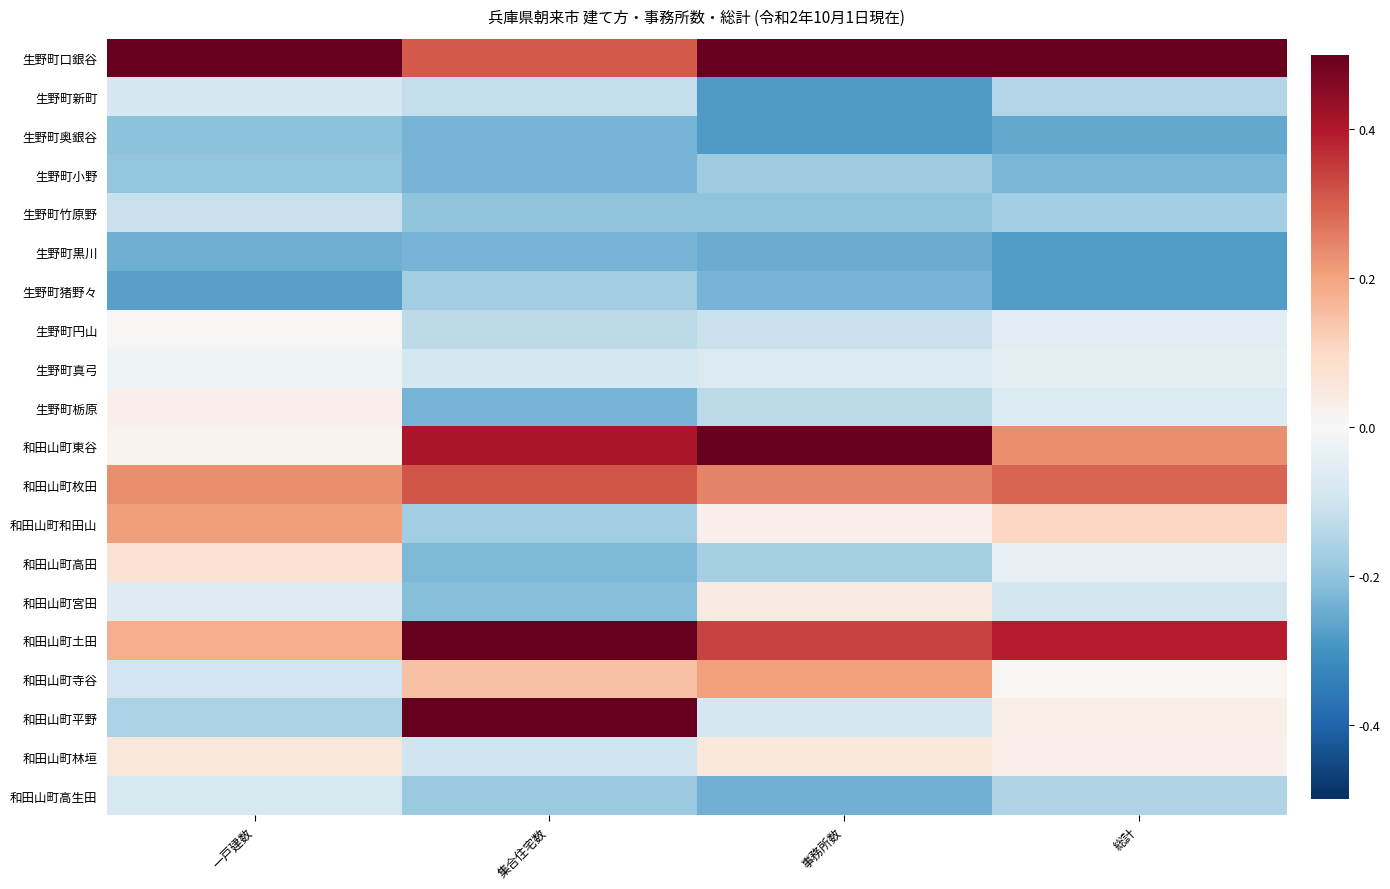

Reading right to left, extract all data points from this chart.

生野町口銀谷: 総計=0.7	事務所数=0.7	集合住宅数=0.3	一戸建数=0.7
生野町新町: 総計=-0.1	事務所数=-0.3	集合住宅数=-0.1	一戸建数=-0.1
生野町奥銀谷: 総計=-0.3	事務所数=-0.3	集合住宅数=-0.2	一戸建数=-0.2
生野町小野: 総計=-0.2	事務所数=-0.2	集合住宅数=-0.2	一戸建数=-0.2
生野町竹原野: 総計=-0.2	事務所数=-0.2	集合住宅数=-0.2	一戸建数=-0.1
生野町黒川: 総計=-0.3	事務所数=-0.2	集合住宅数=-0.2	一戸建数=-0.2
生野町猪野々: 総計=-0.3	事務所数=-0.2	集合住宅数=-0.2	一戸建数=-0.3
生野町円山: 総計=-0.1	事務所数=-0.1	集合住宅数=-0.1	一戸建数=0.0
生野町真弓: 総計=-0.1	事務所数=-0.1	集合住宅数=-0.1	一戸建数=-0.0
生野町栃原: 総計=-0.1	事務所数=-0.1	集合住宅数=-0.2	一戸建数=0.0
和田山町東谷: 総計=0.2	事務所数=0.6	集合住宅数=0.4	一戸建数=0.0
和田山町枚田: 総計=0.3	事務所数=0.2	集合住宅数=0.3	一戸建数=0.2
和田山町和田山: 総計=0.1	事務所数=0.0	集合住宅数=-0.2	一戸建数=0.2
和田山町高田: 総計=-0.0	事務所数=-0.2	集合住宅数=-0.2	一戸建数=0.1
和田山町宮田: 総計=-0.1	事務所数=0.0	集合住宅数=-0.2	一戸建数=-0.1
和田山町土田: 総計=0.4	事務所数=0.3	集合住宅数=0.8	一戸建数=0.2
和田山町寺谷: 総計=0.0	事務所数=0.2	集合住宅数=0.1	一戸建数=-0.1
和田山町平野: 総計=0.0	事務所数=-0.1	集合住宅数=0.6	一戸建数=-0.2
和田山町林垣: 総計=0.0	事務所数=0.1	集合住宅数=-0.1	一戸建数=0.1
和田山町高生田: 総計=-0.1	事務所数=-0.2	集合住宅数=-0.2	一戸建数=-0.1